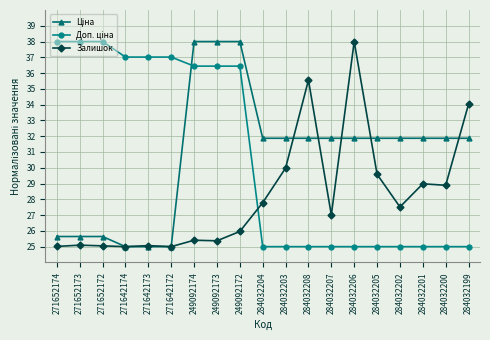

What is the label of the 10th point from the left?

284032204